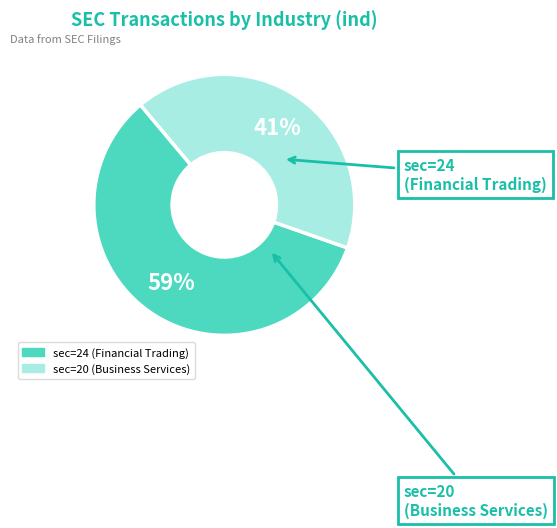

Is it true that sec=24 (Financial Trading) is 63% of the pie?

False